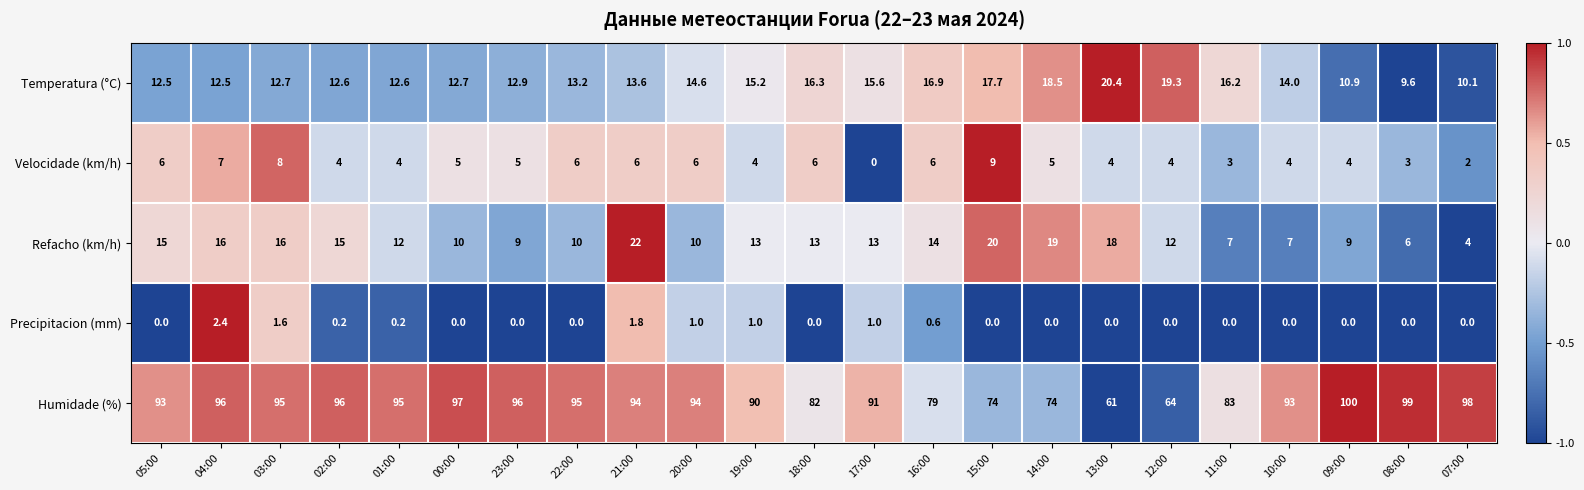

What value does the Humidade (%) series have at 11:00?

83.0